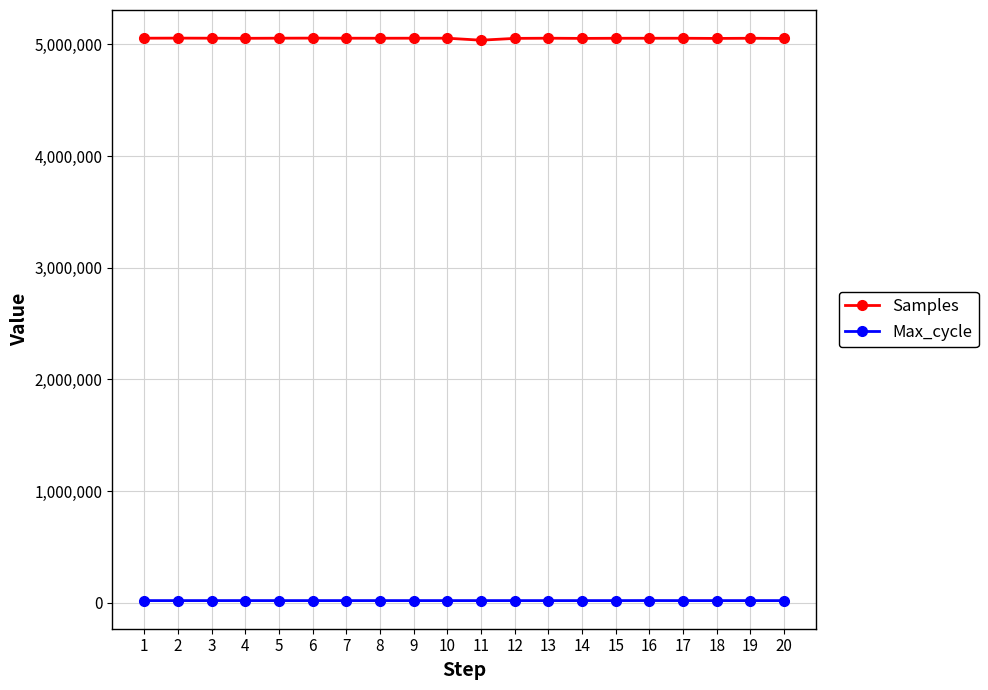

What is the value of the Max_cycle point at the 9th from the left?

20040